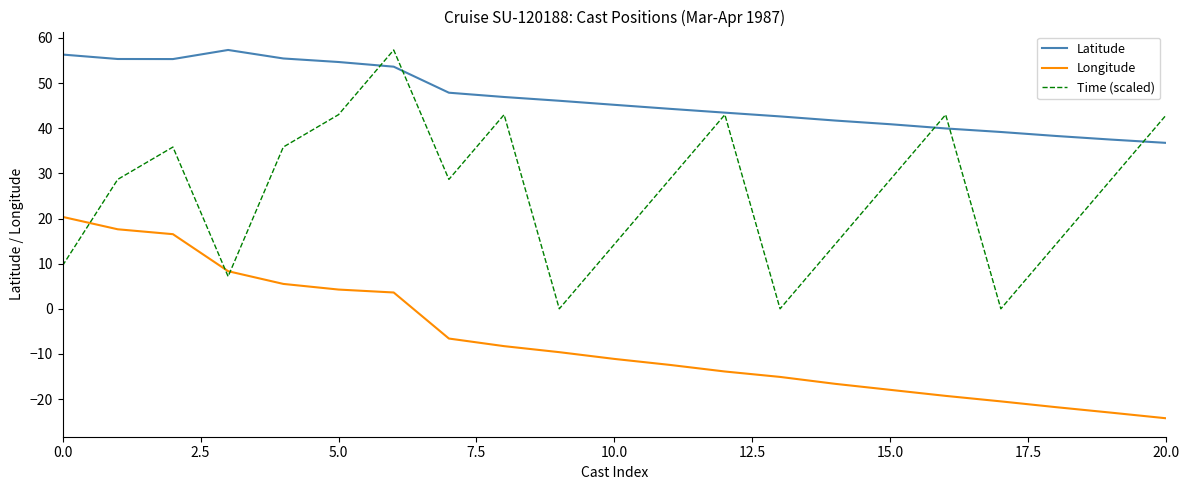

Which series has the largest total across all categories?

Latitude